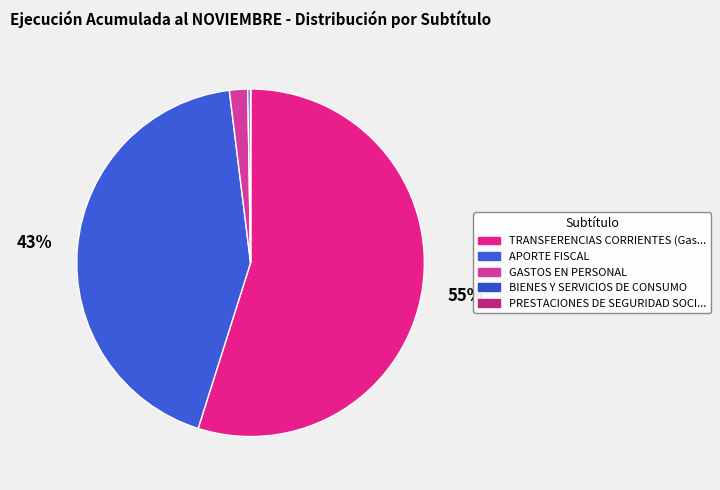

To the nearest percent, what percentage of the pie is APORTE FISCAL?

43%